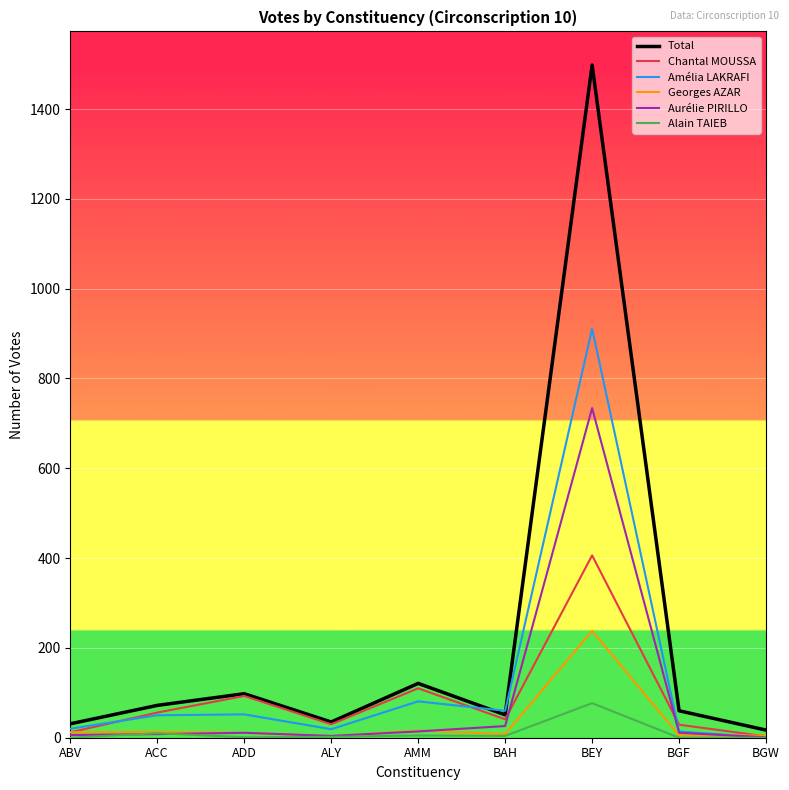

In Chantal MOUSSA, how many points are lower than both neighbors (excluding endpoints)?

2